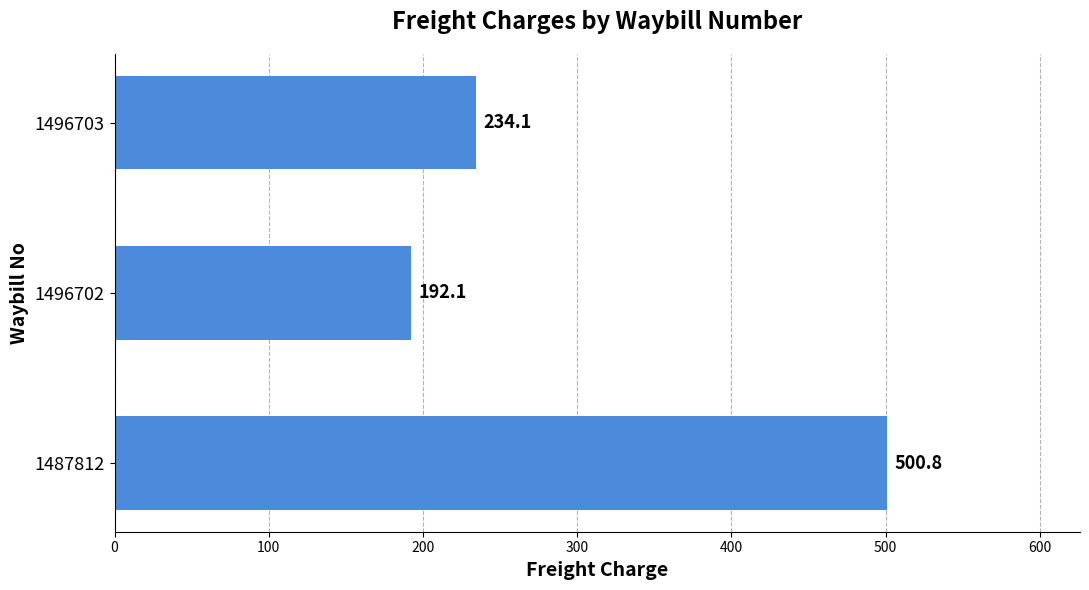

Rank the categories by value from highest to lowest.

1487812, 1496703, 1496702